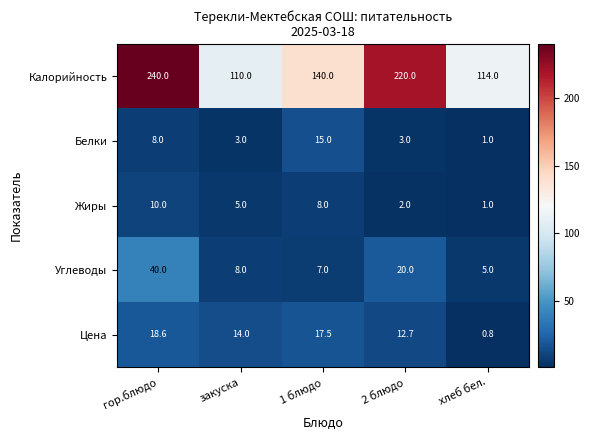

Between гор.блюдо and хлеб бел., which series saw the biggest shift?

Калорийность